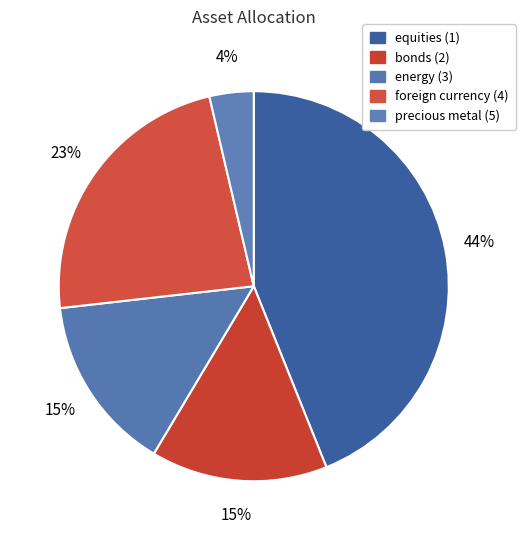

How many segments does this pie chart have?

5